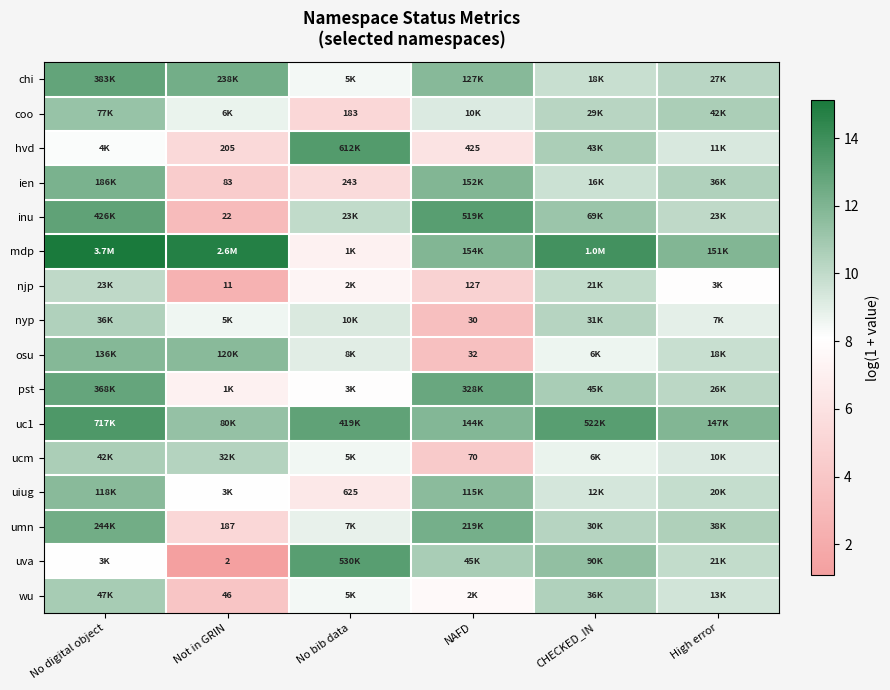

What is the sum of all ucm values?

51.7